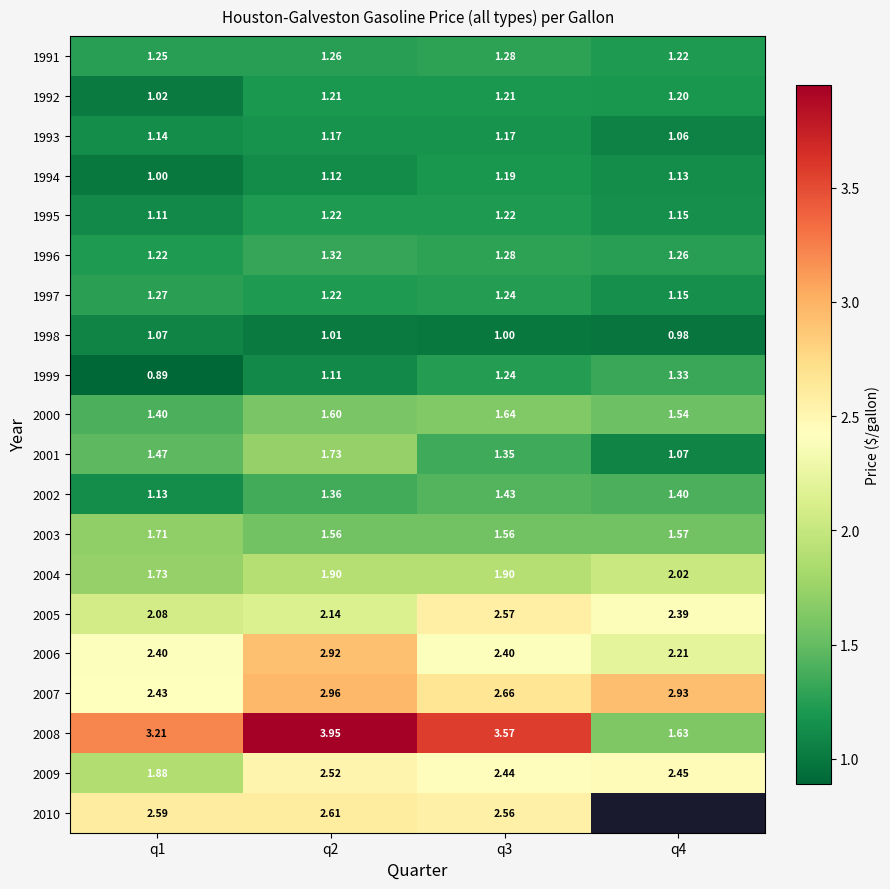

What is the approximate value of 1998 at q4?

1.0